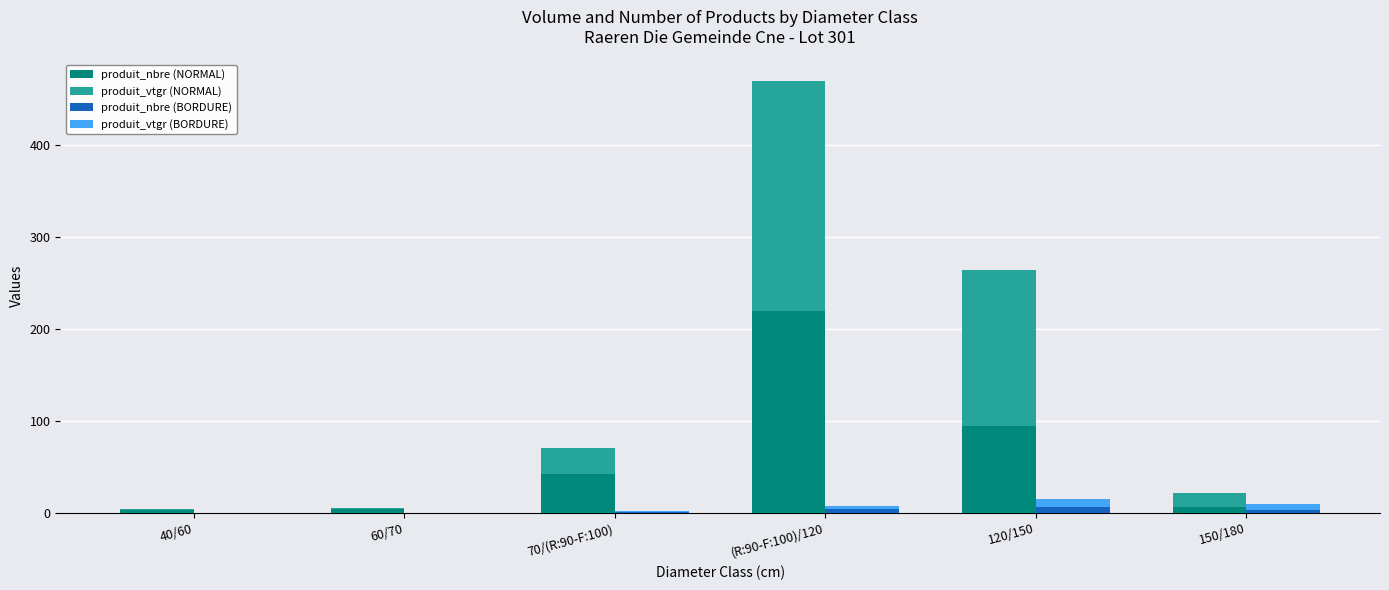

What are all the series names shown in the legend?

produit_nbre (NORMAL), produit_vtgr (NORMAL), produit_nbre (BORDURE), produit_vtgr (BORDURE)